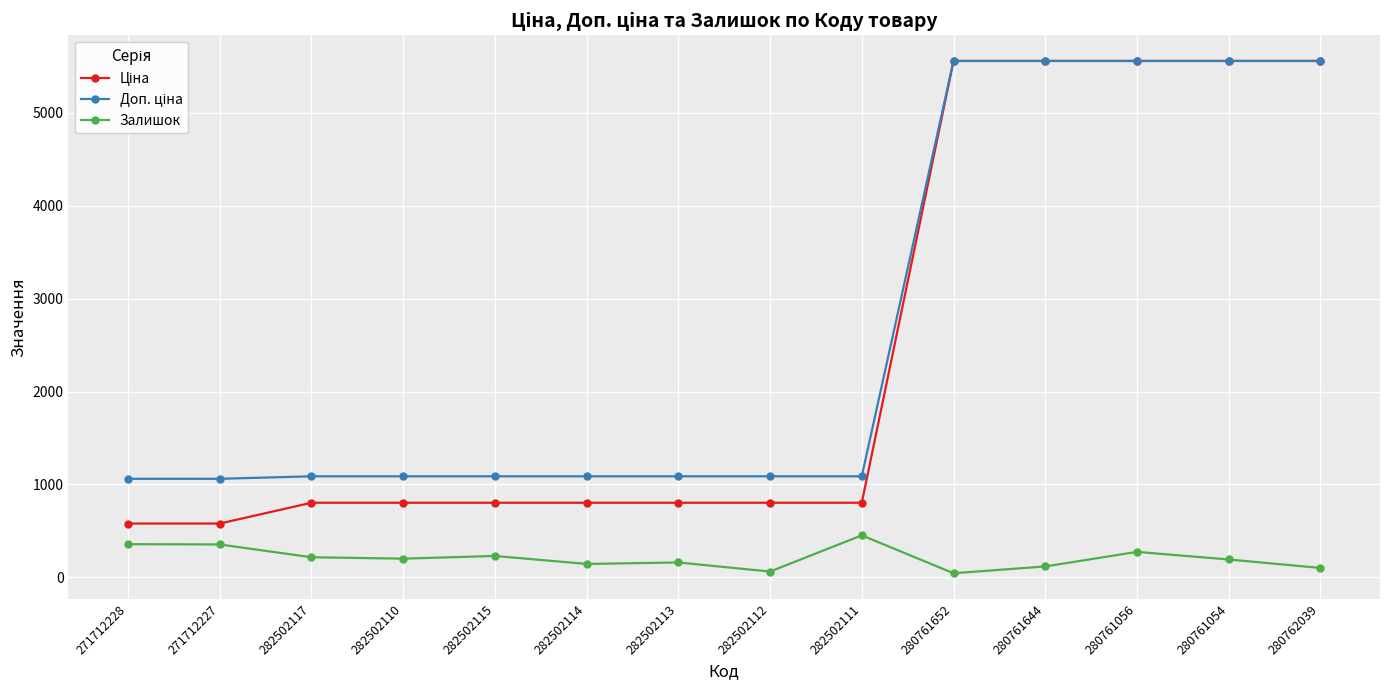

What is the total value across all series at 280761054?

11311.7